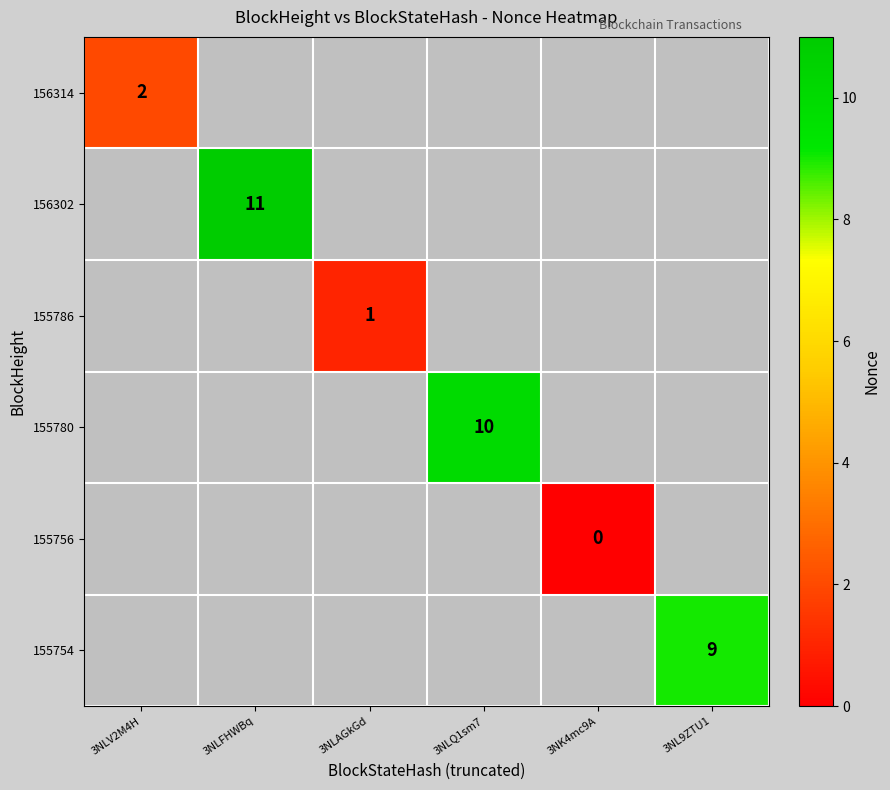

True or false: 156302 has a value of 11 at 3NLFHWBq.

True